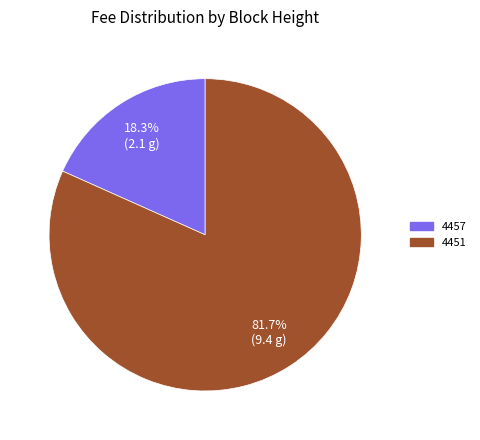

The 4451 slice represents 82% of the pie. True or false?

True